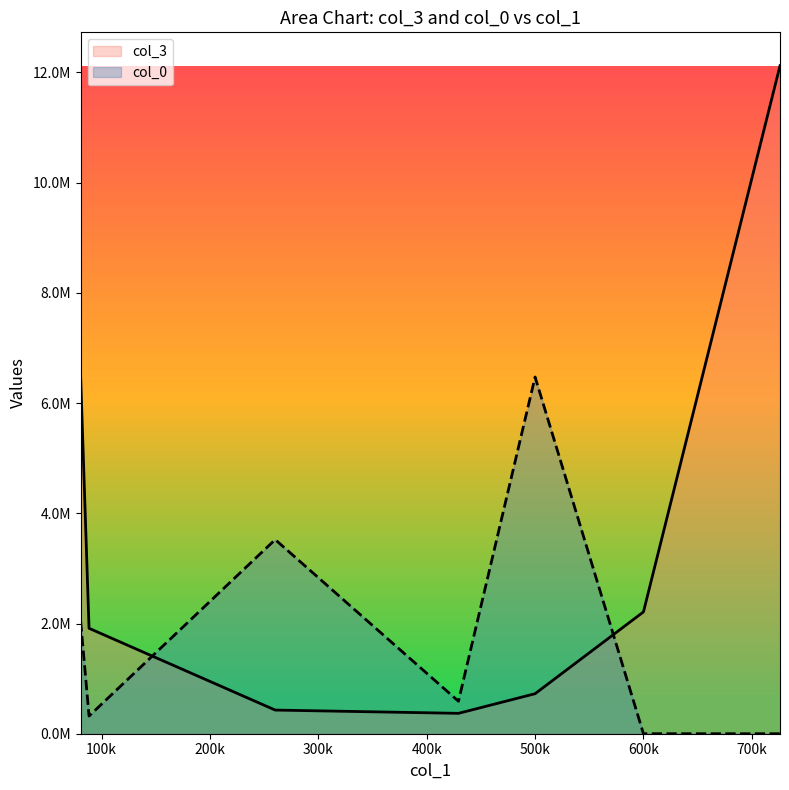

Reading right to left, what are all the values shown in this chart?

col_3: 12120855.9	2210195.9	726000.0	369819.0	429296.5	1912974.2	6472570.2
col_0: 0.0	0.0	6472570.2	588964.2	3522523.7	320917.9	2040164.4